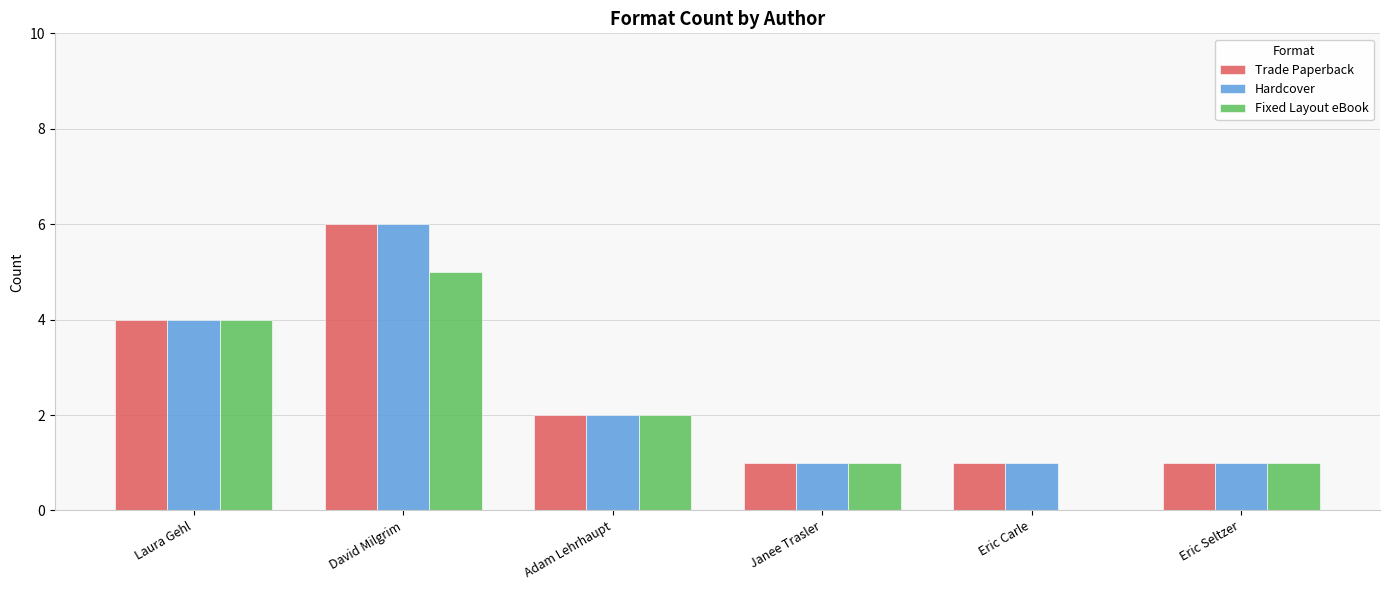

What is the difference between the Trade Paperback values at David Milgrim and Laura Gehl?

2